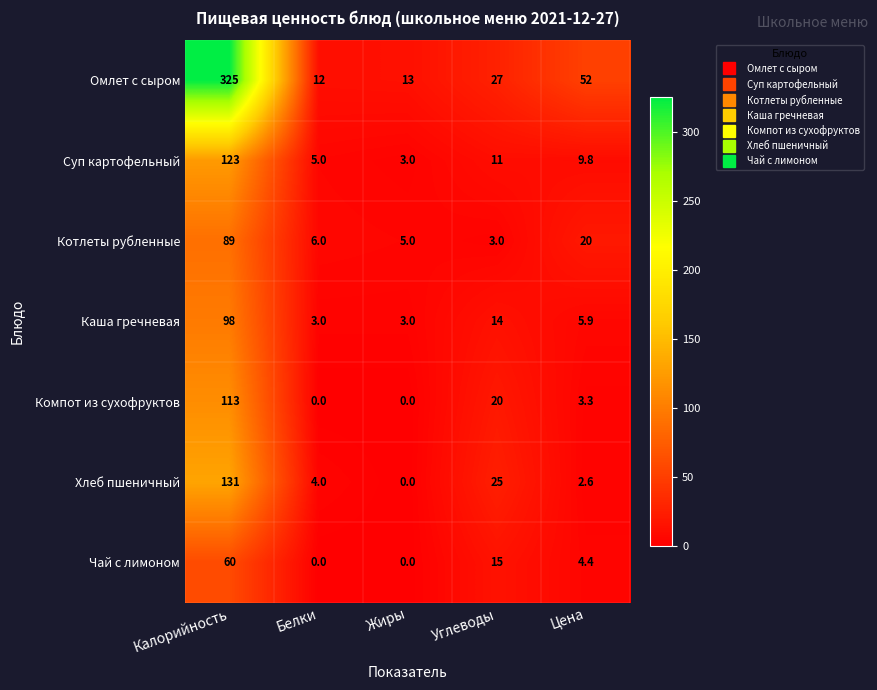

What is the total value across all series at Углеводы?

115.0